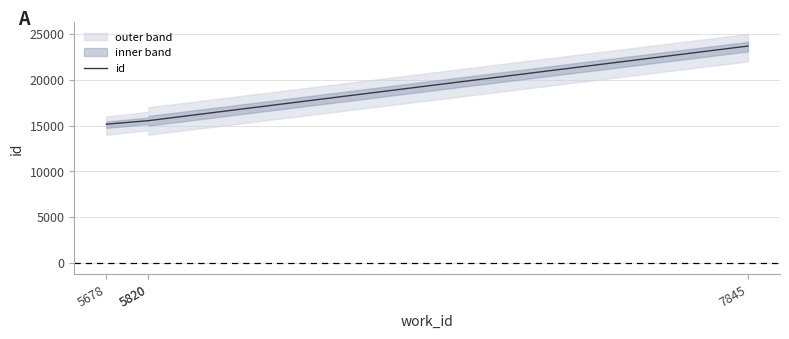

What is the minimum value shown in the chart?

15149